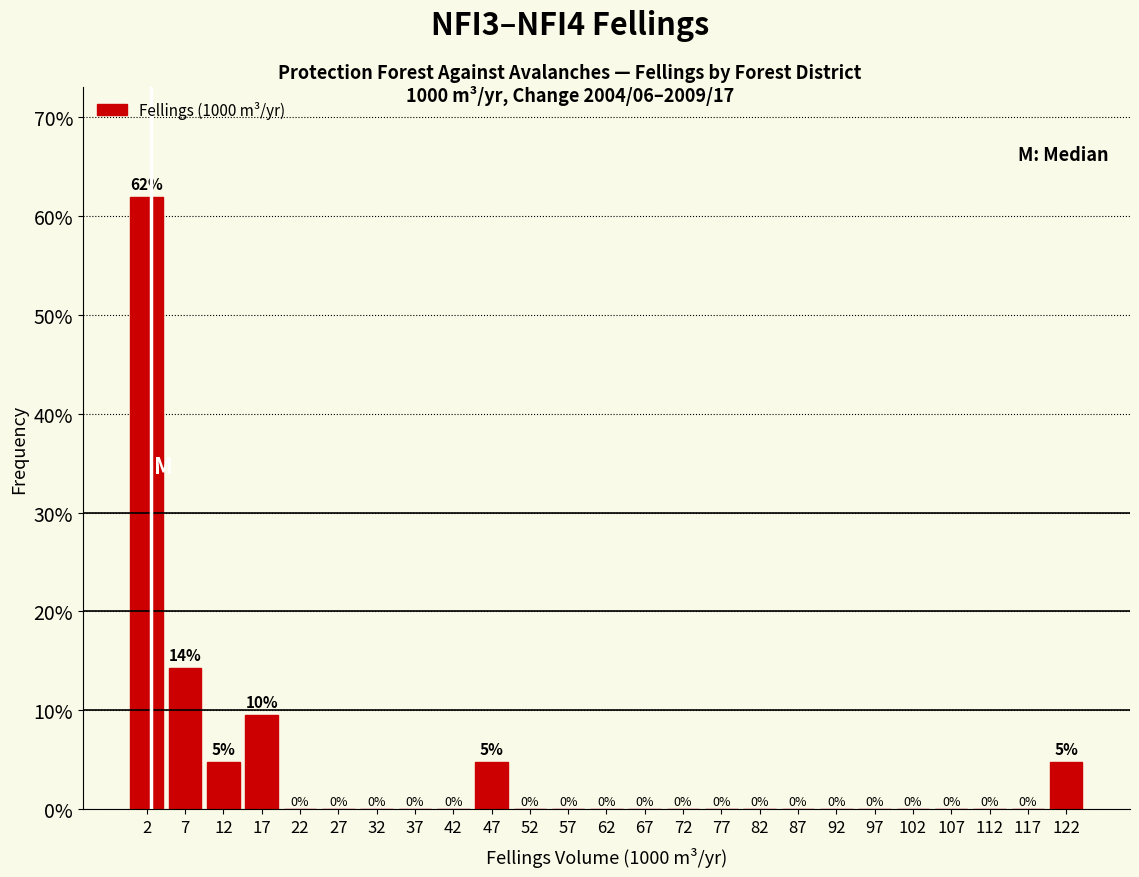

Which range on the x-axis has the tallest bar?

0 to 5